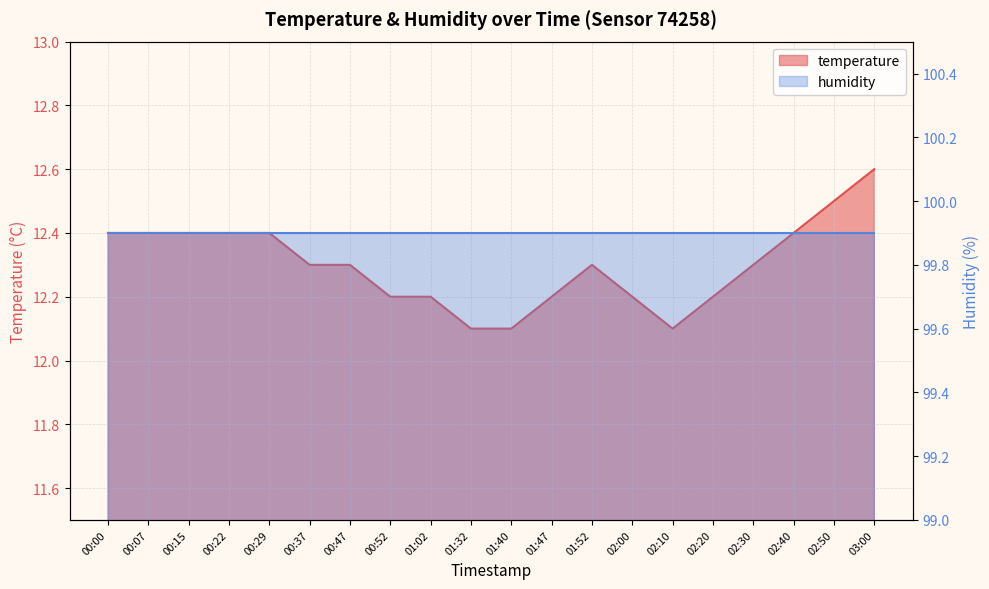

At which category does the data reach its first local valley?

02:10